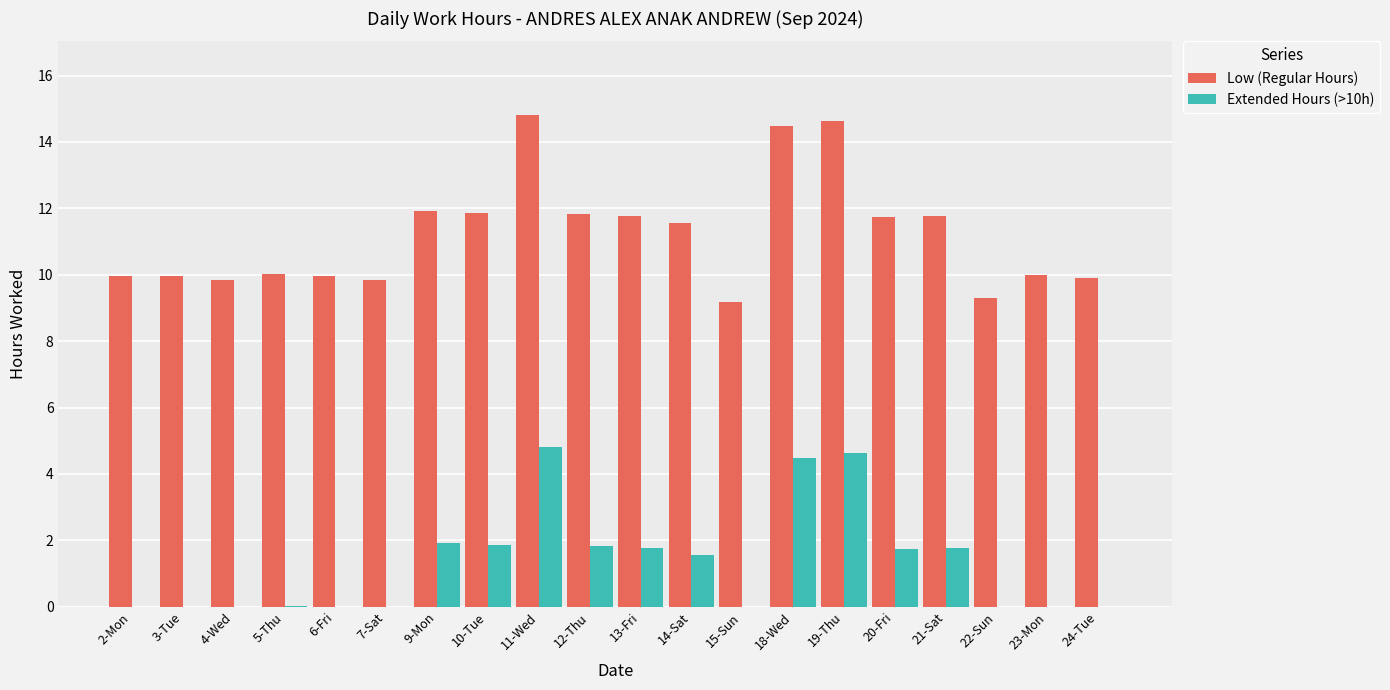

What are all the series names shown in the legend?

Low (Regular Hours), Extended Hours (>10h)